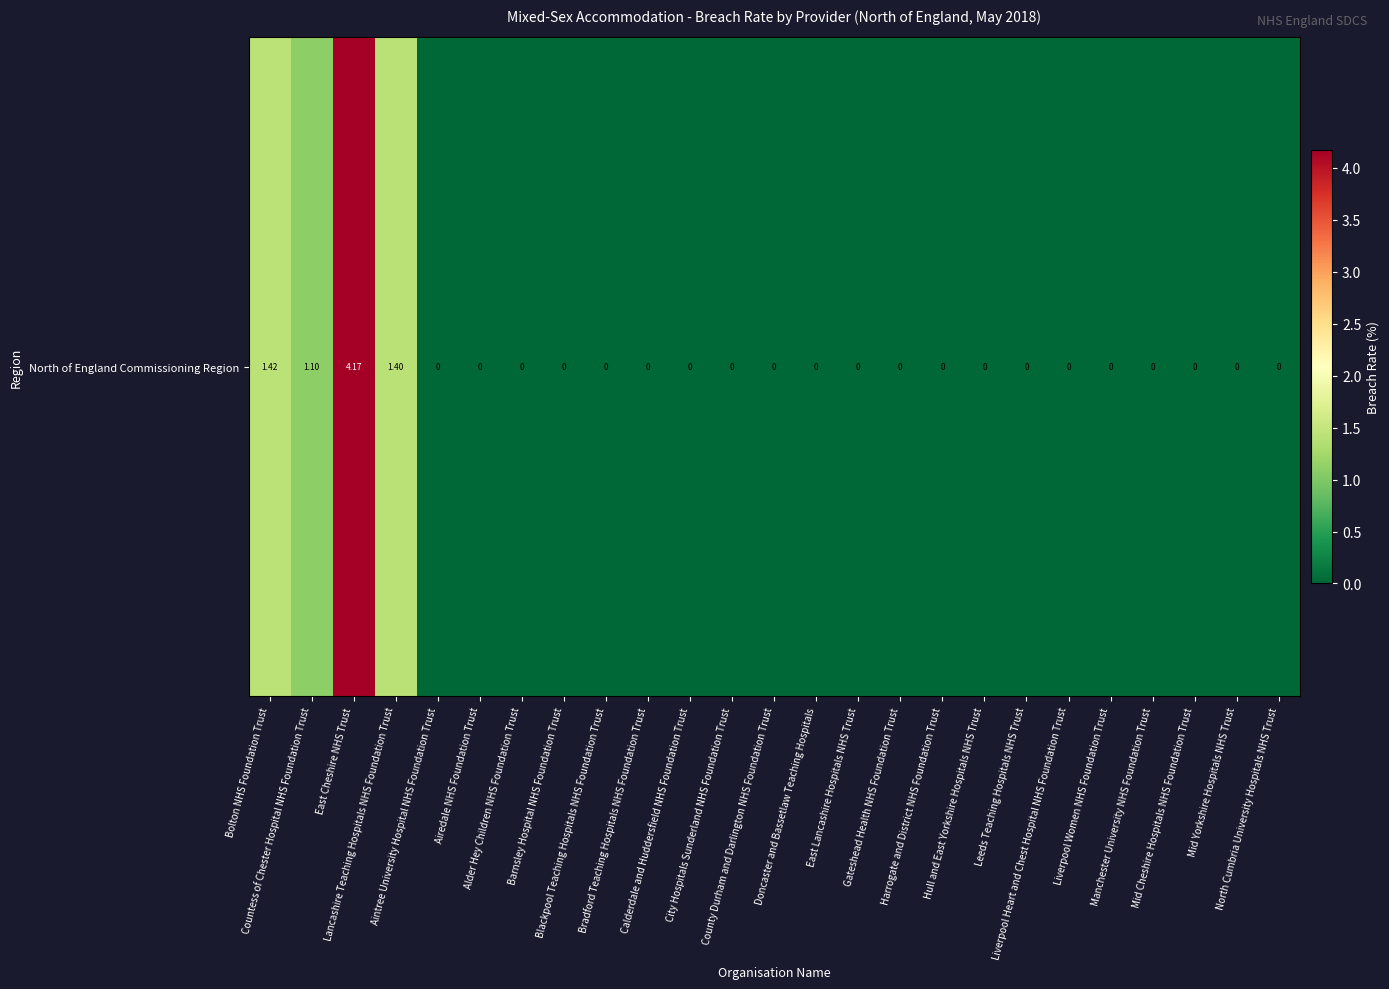

What is the maximum value shown in the chart?

4.2